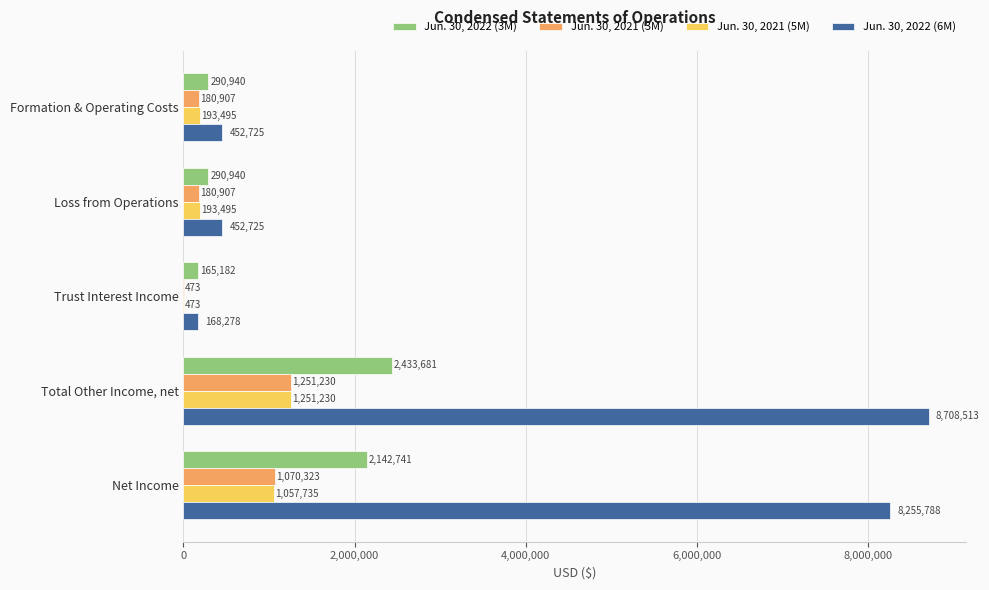

Where is Jun. 30, 2021 (5M) nearest to the value 625851?

Net Income